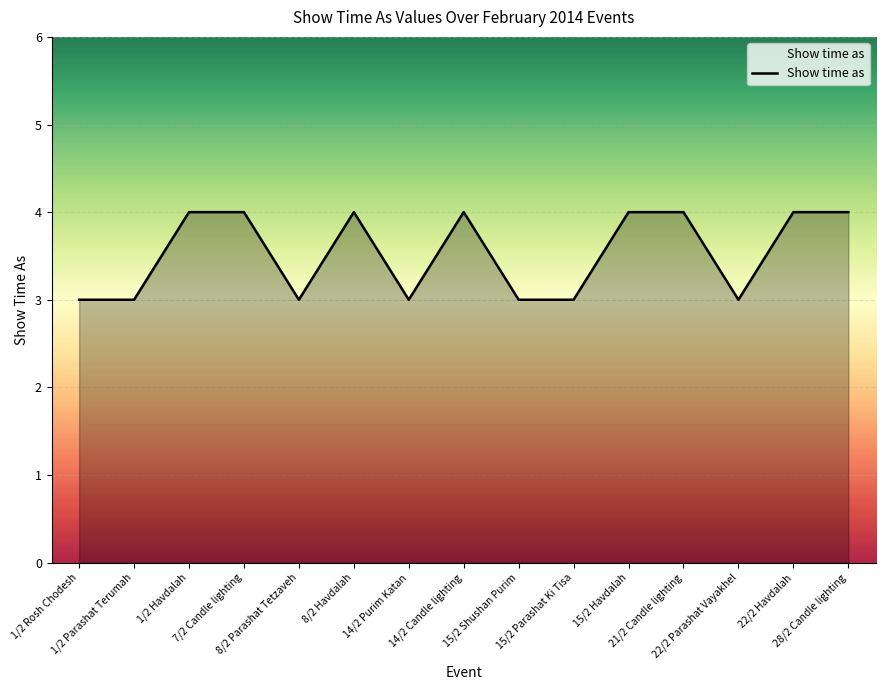

What is the minimum value shown in the chart?

3